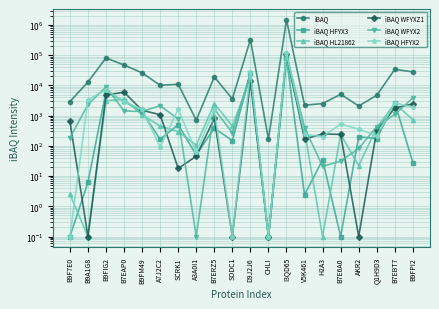

What is the smallest value displayed?

0.1